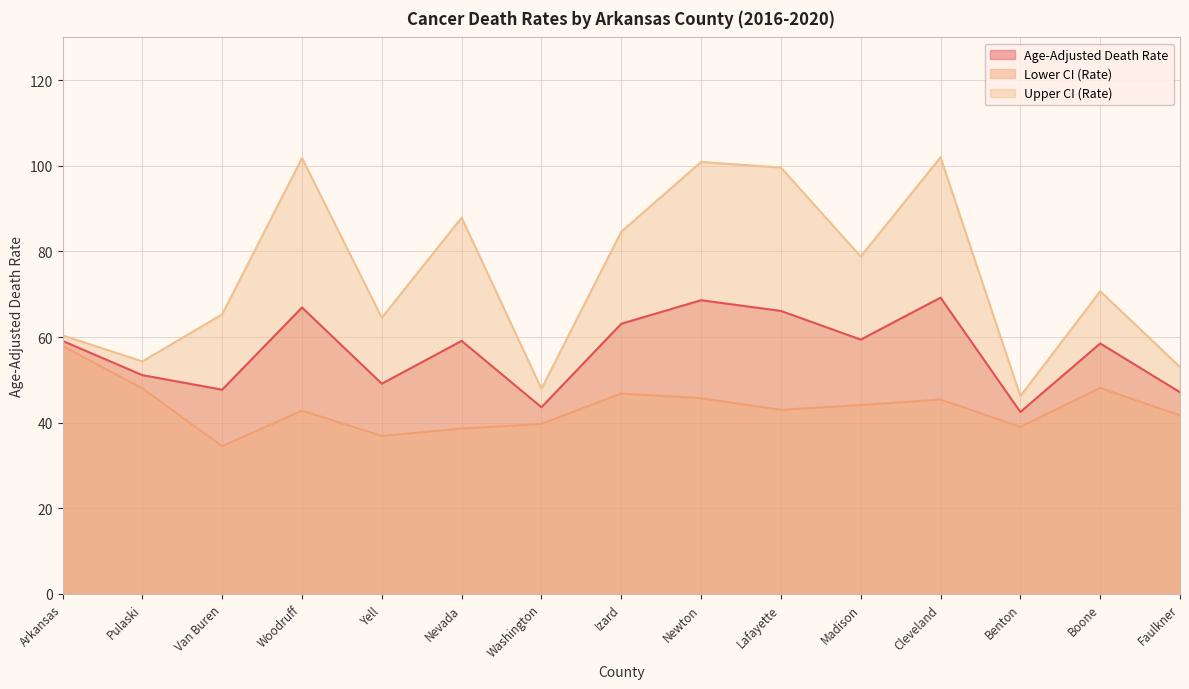

Which series has the largest range (max minus min)?

Upper CI (Rate)